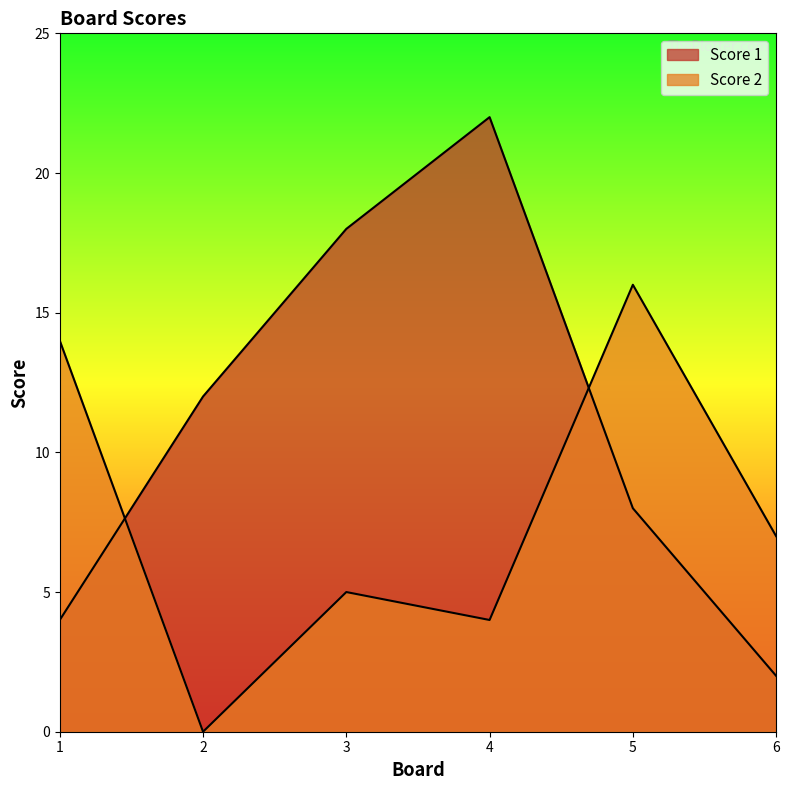

List the series in order of their overall mean, highest first.

Score 1, Score 2